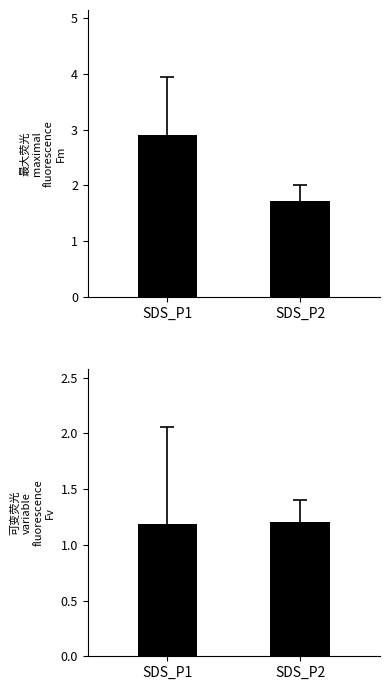

Rank the series by their average value, from highest to lowest.

SDS_P1 & SDS_P2, Variable fluorescence